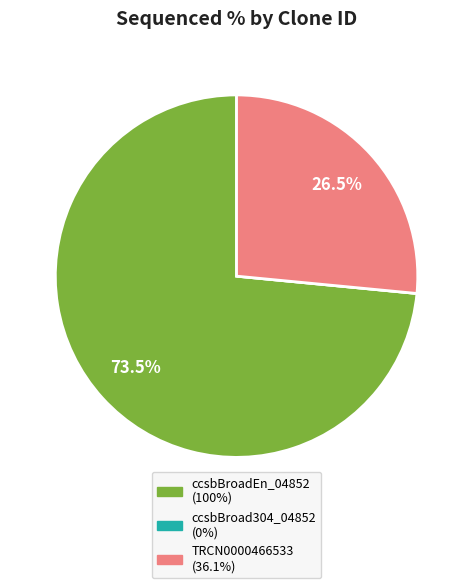

Approximately how many times larger is the value at ccsbBroadEn_04852 compared to TRCN0000466533?

2.8